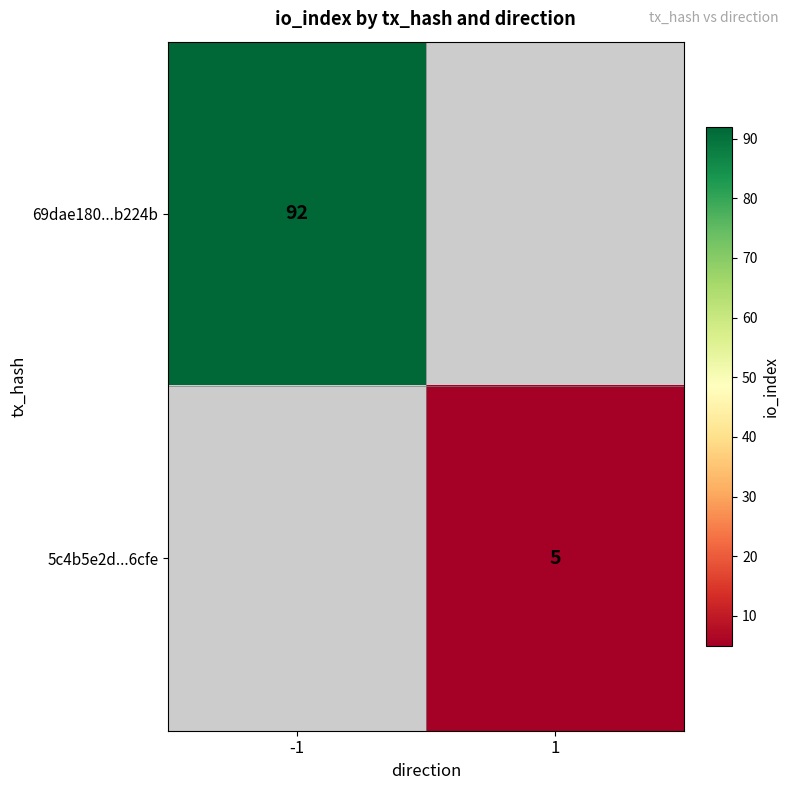

What is the greatest value displayed?

92.0